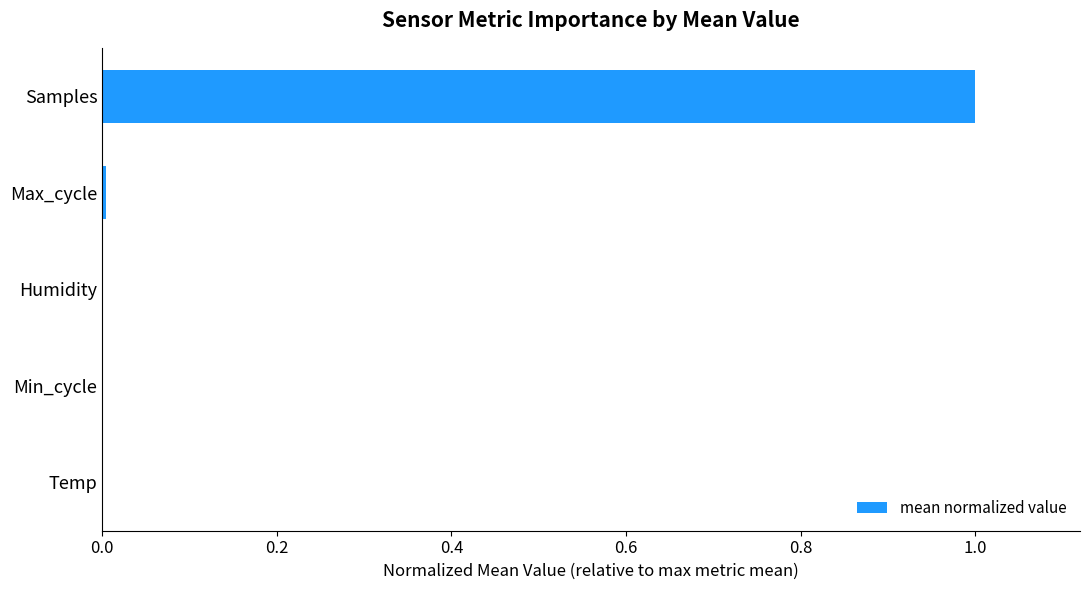

True or false: the data shows 1.0 at Samples.

True